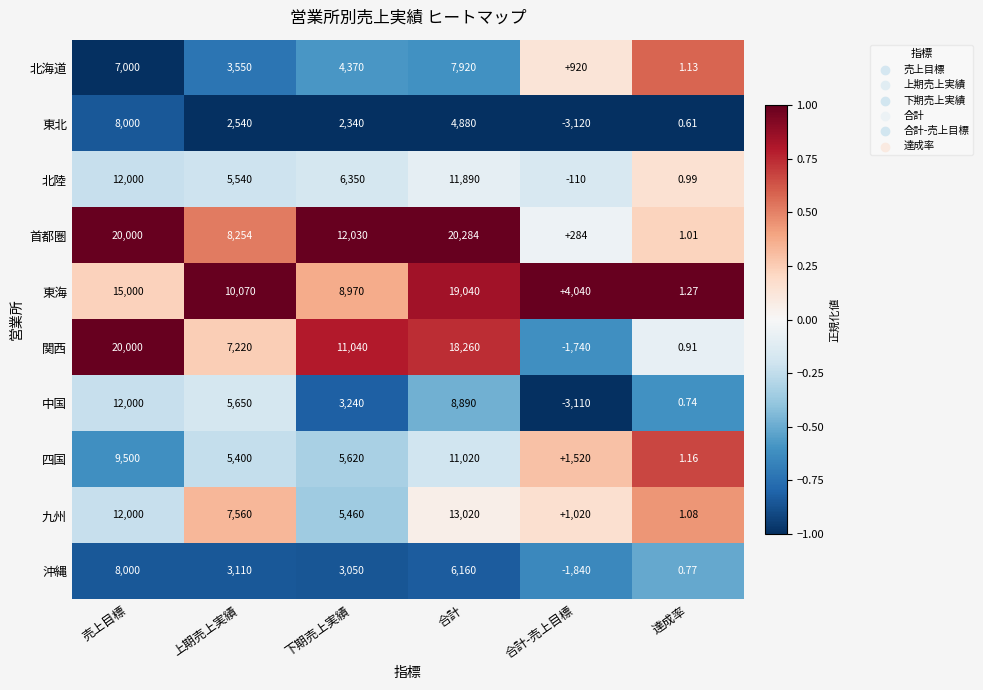

What is the spread (max minus min) of values at 合計?

15404.0